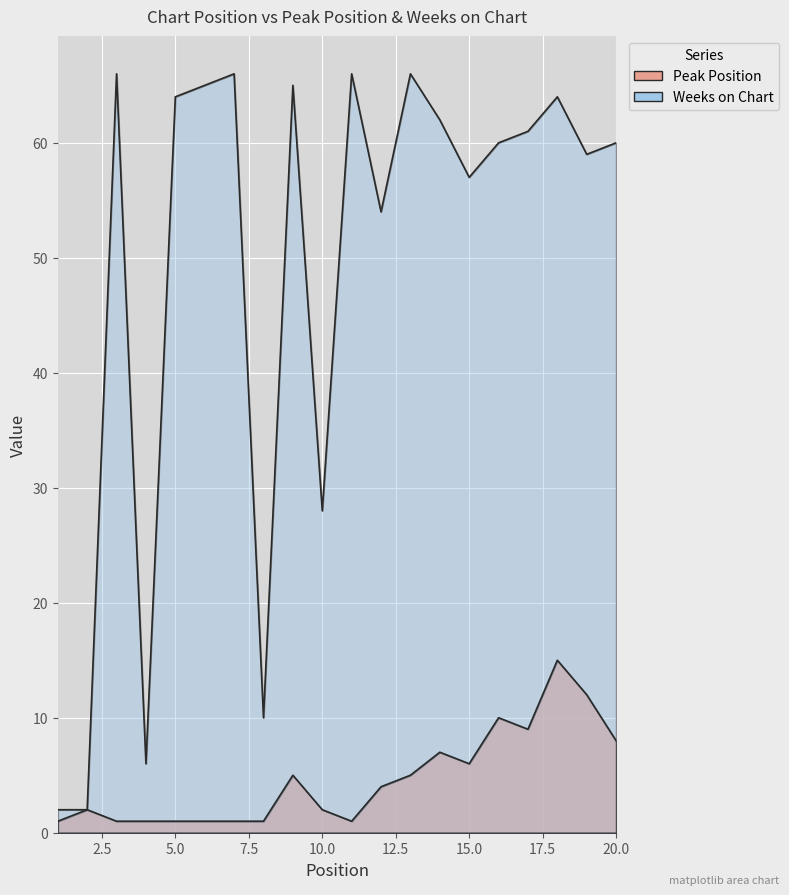

What are all the series names shown in the legend?

Peak Position, Weeks on Chart